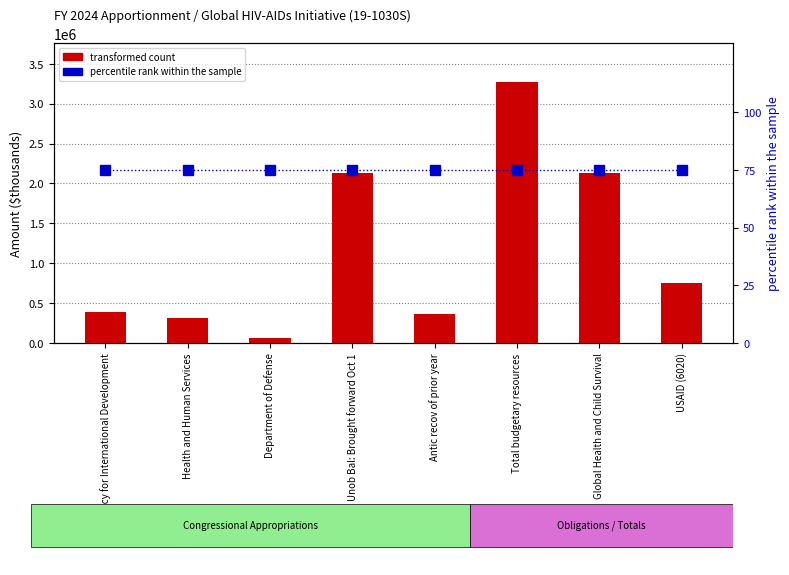

Is the value of transformed count at Health and Human Services greater than the value of percentile rank within the sample at Unob Bal: Brought forward Oct 1?

Yes